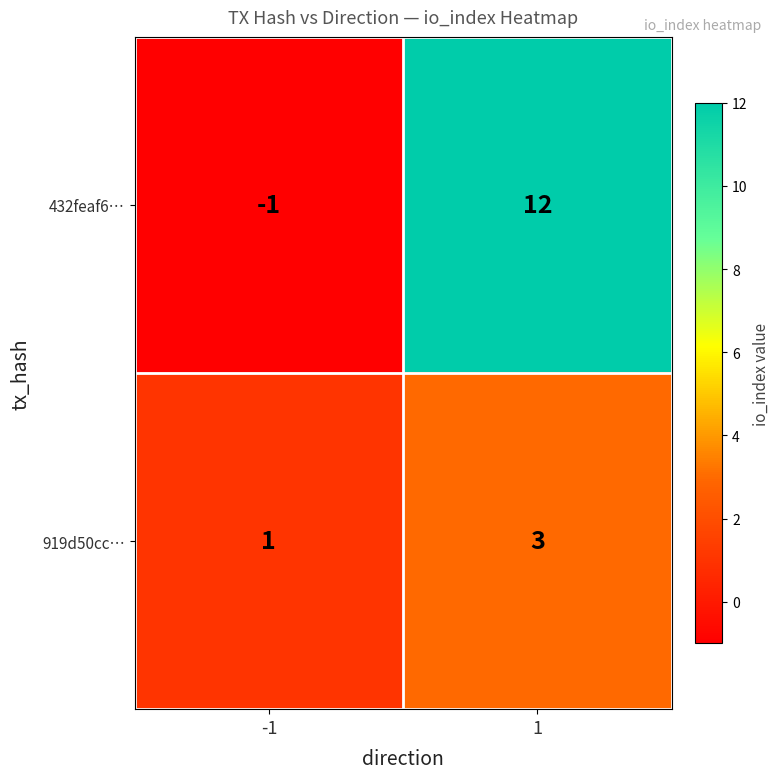

The value of 919d50cc… at 1 is 5. True or false?

False